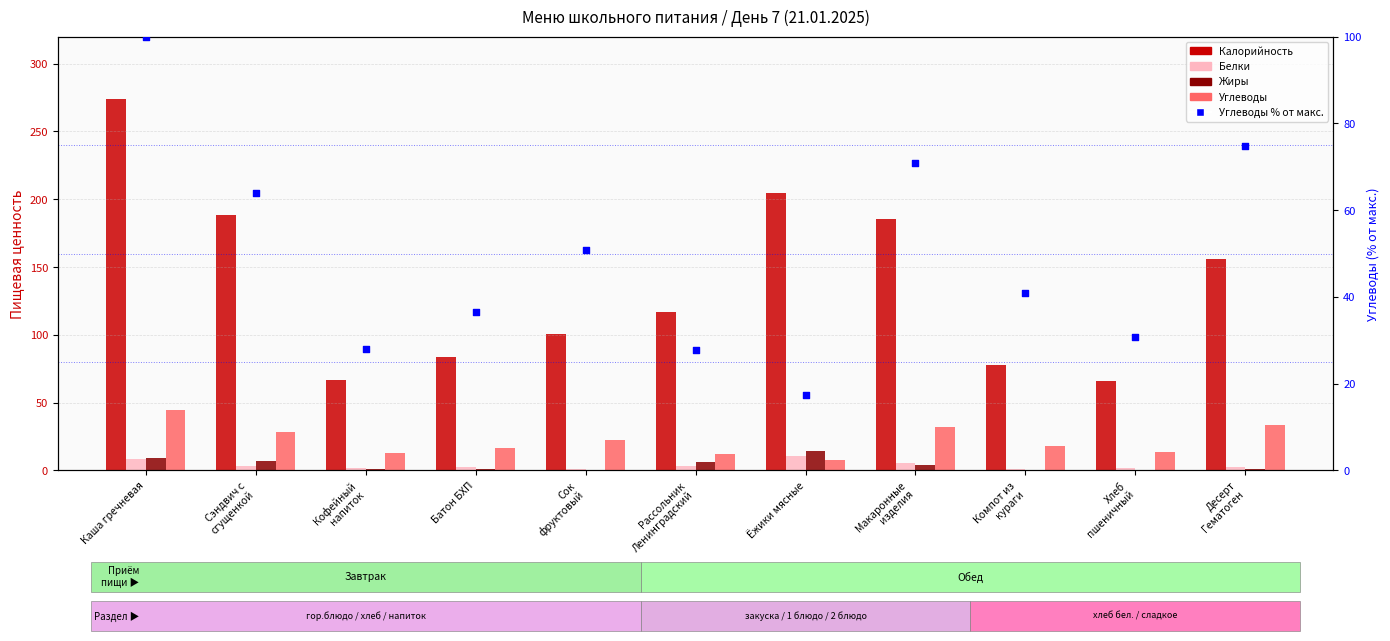

Which series has the widest spread of Y values?

Калорийность